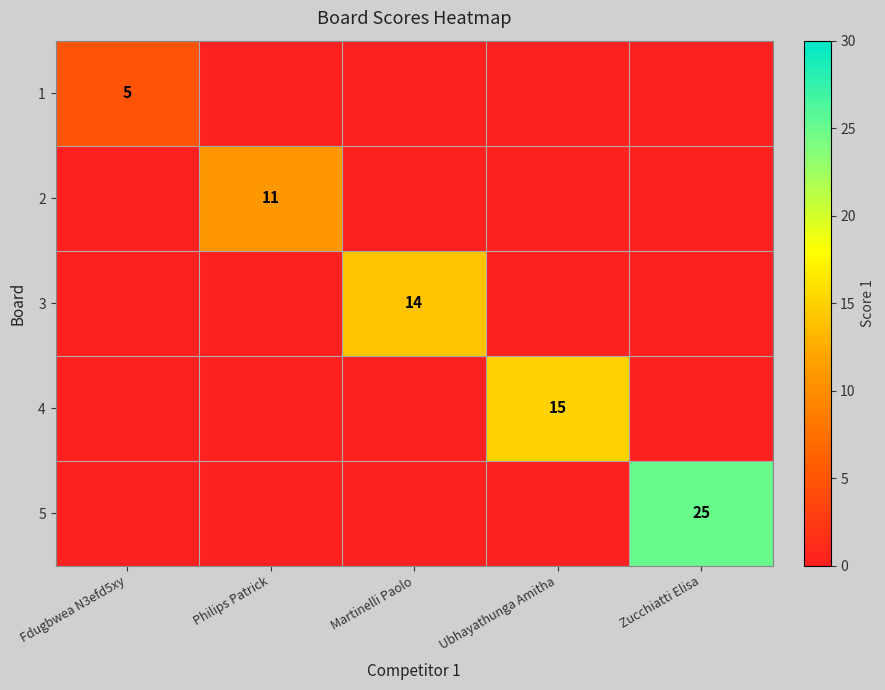

At which category is the sum across all series the highest?

Zucchiatti Elisa